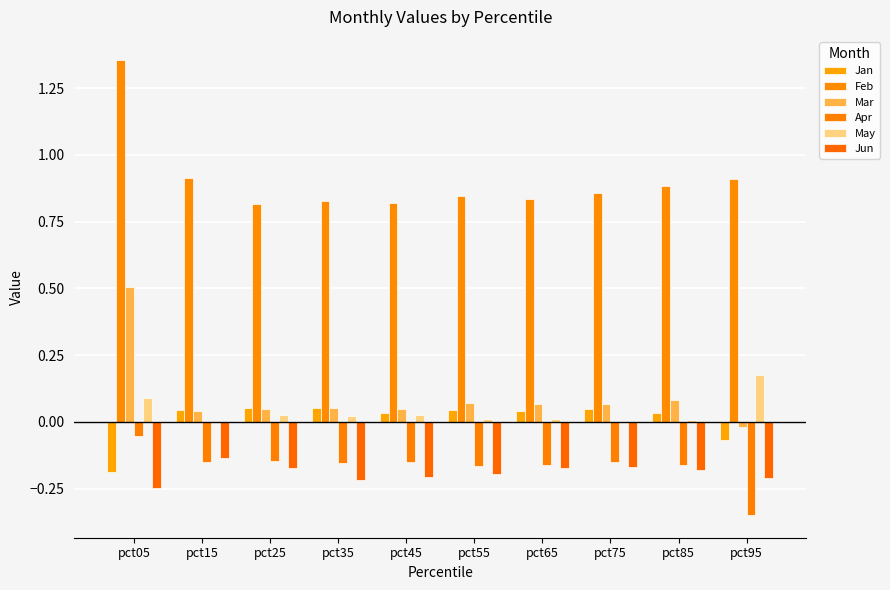

Rank the series at pct95 from highest to lowest value.

Feb, May, Mar, Jan, Jun, Apr